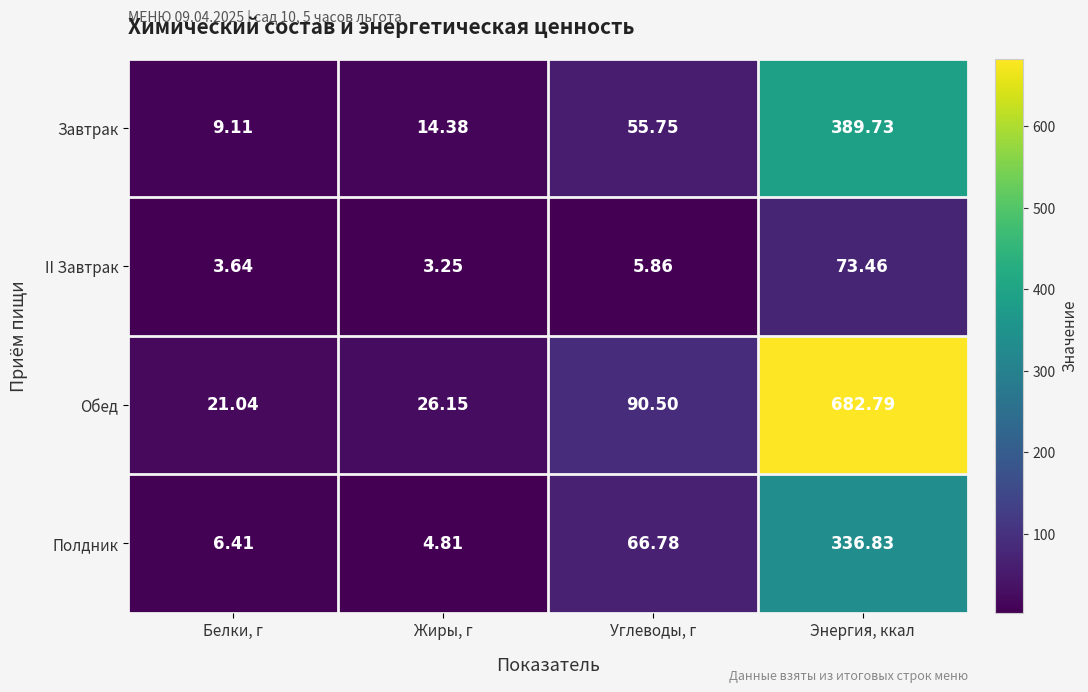

Count the number of data series in this chart.

4